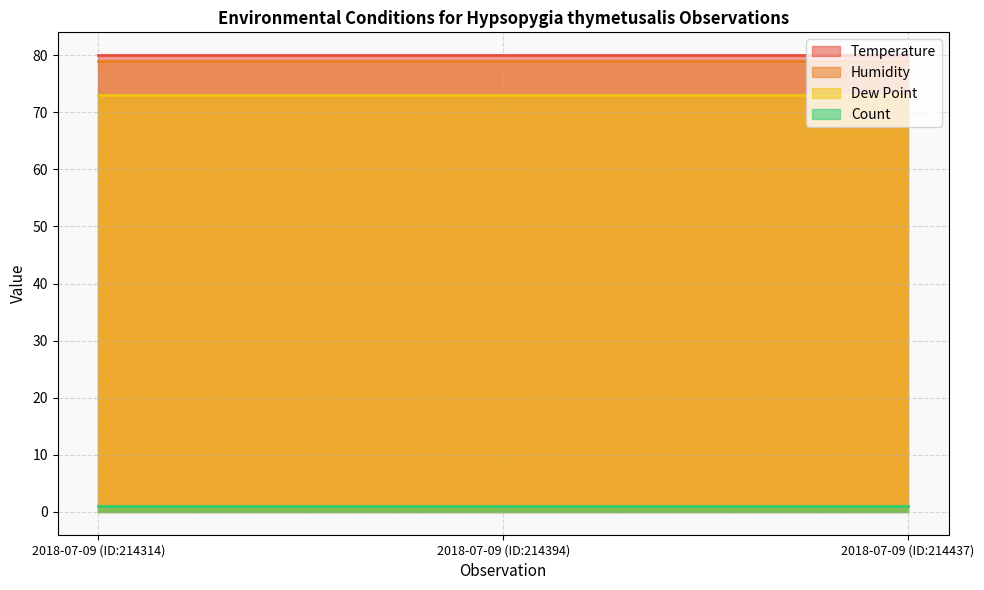

At which category is the sum across all series the highest?

2018-07-09 (ID:214314)